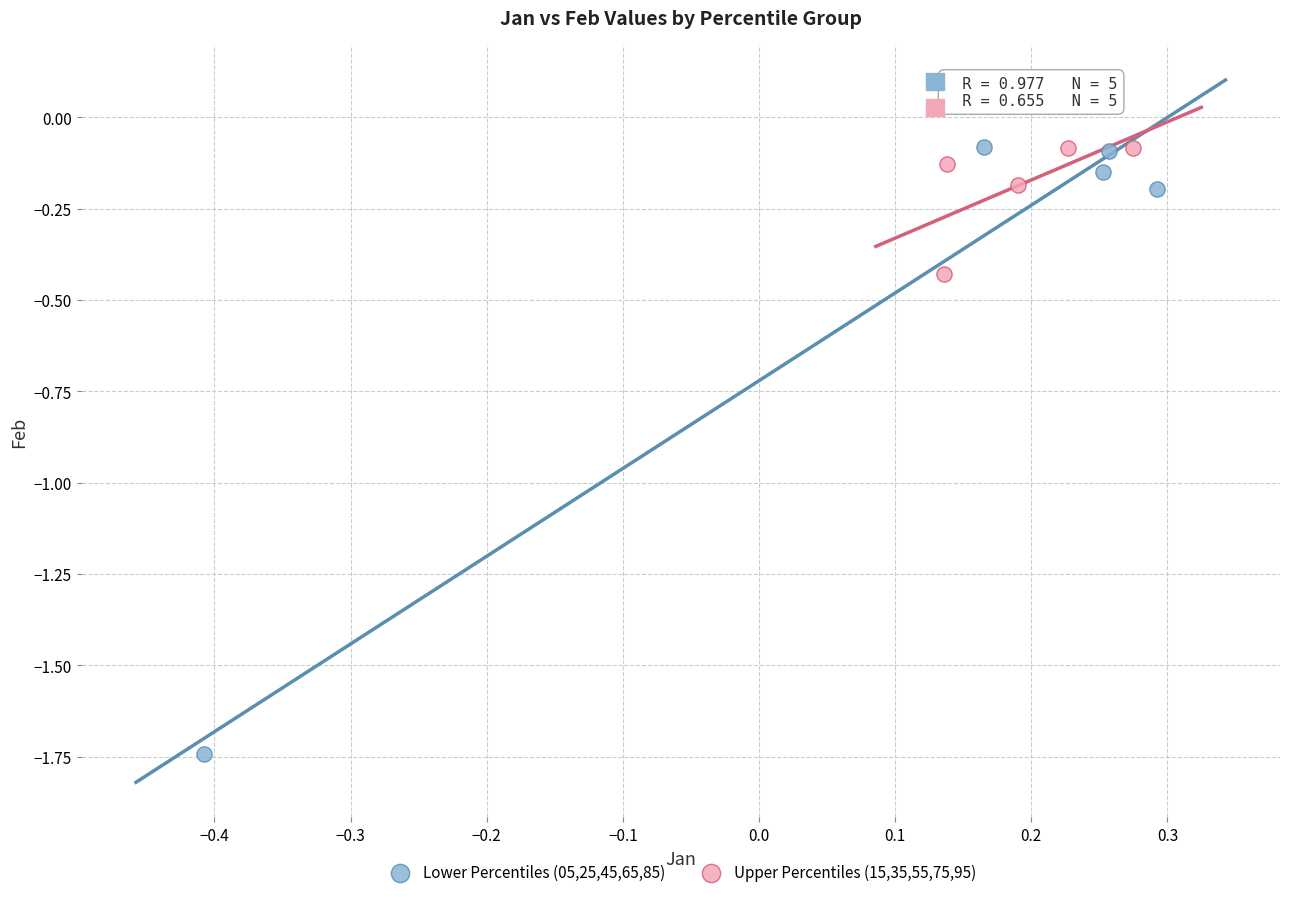

Which series has the widest spread of Y values?

Lower Percentiles (05,25,45,65,85)